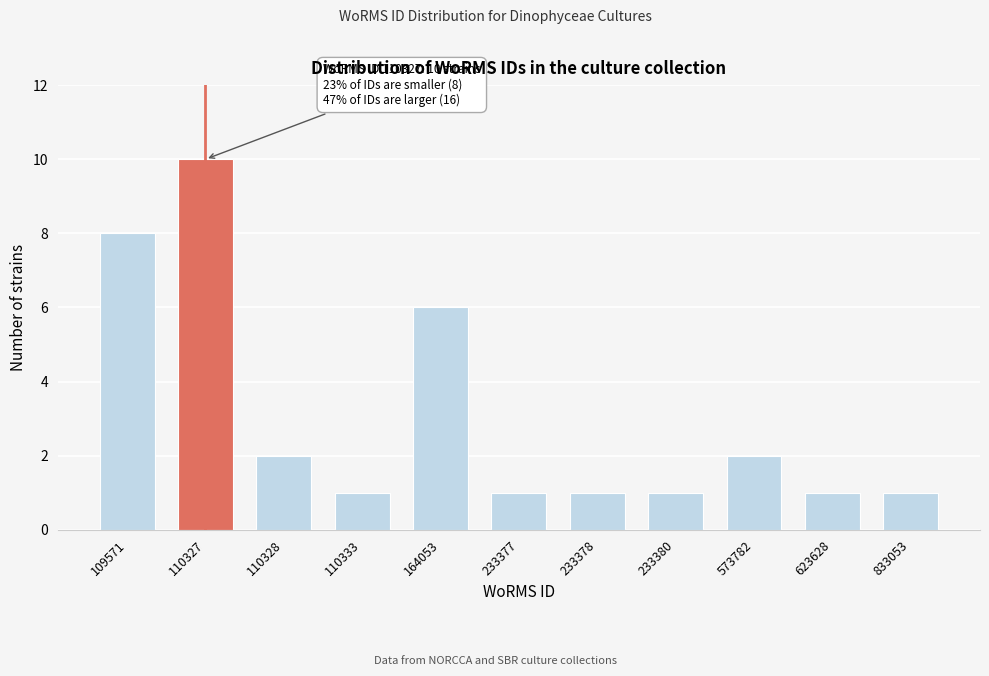

Reading right to left, list all the values displayed in this chart.

1	1	2	1	1	1	6	1	2	10	8